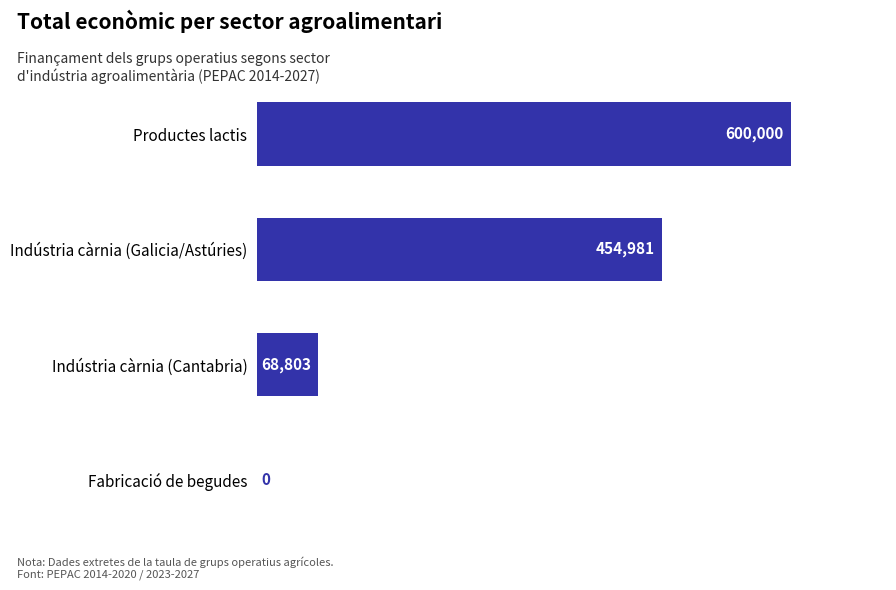

What is the sum of all values?

1123784